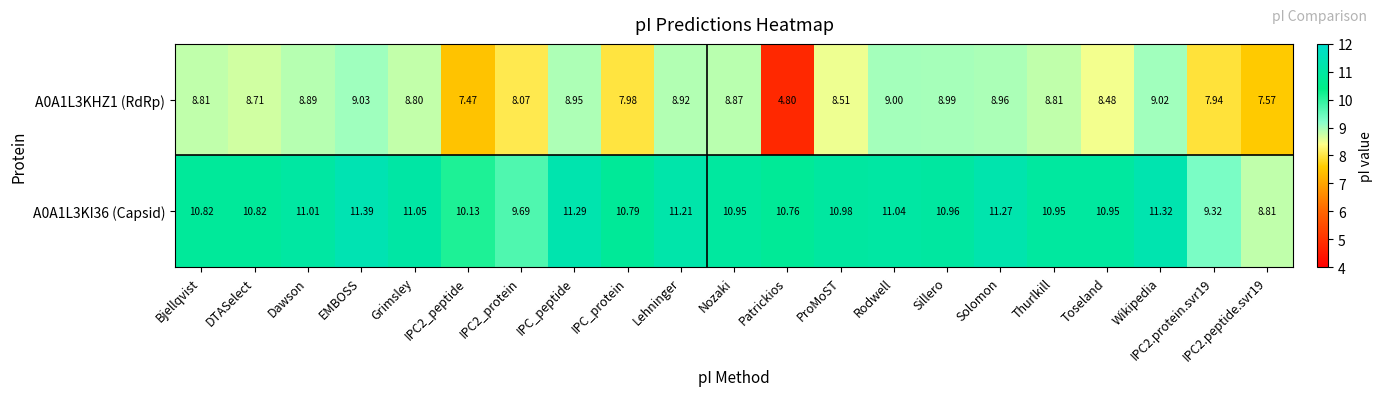

How many values in the A0A1L3KHZ1 (RdRp) series are below 8?

5